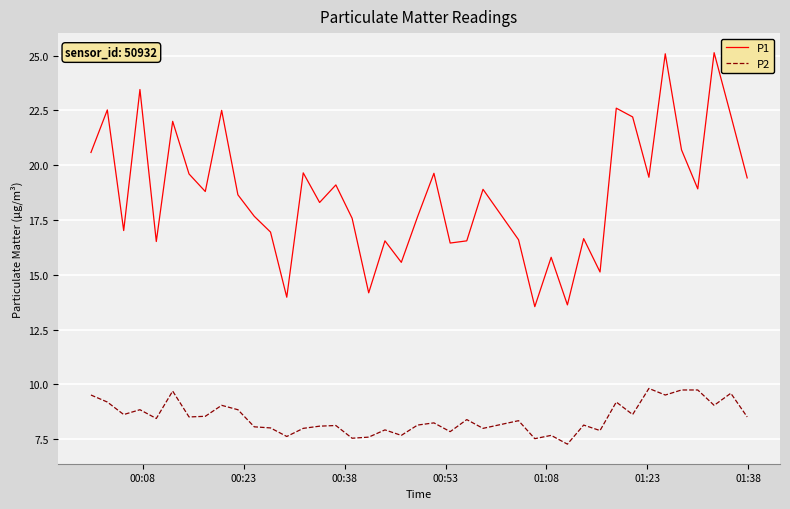

What is the minimum value for P2?

7.3